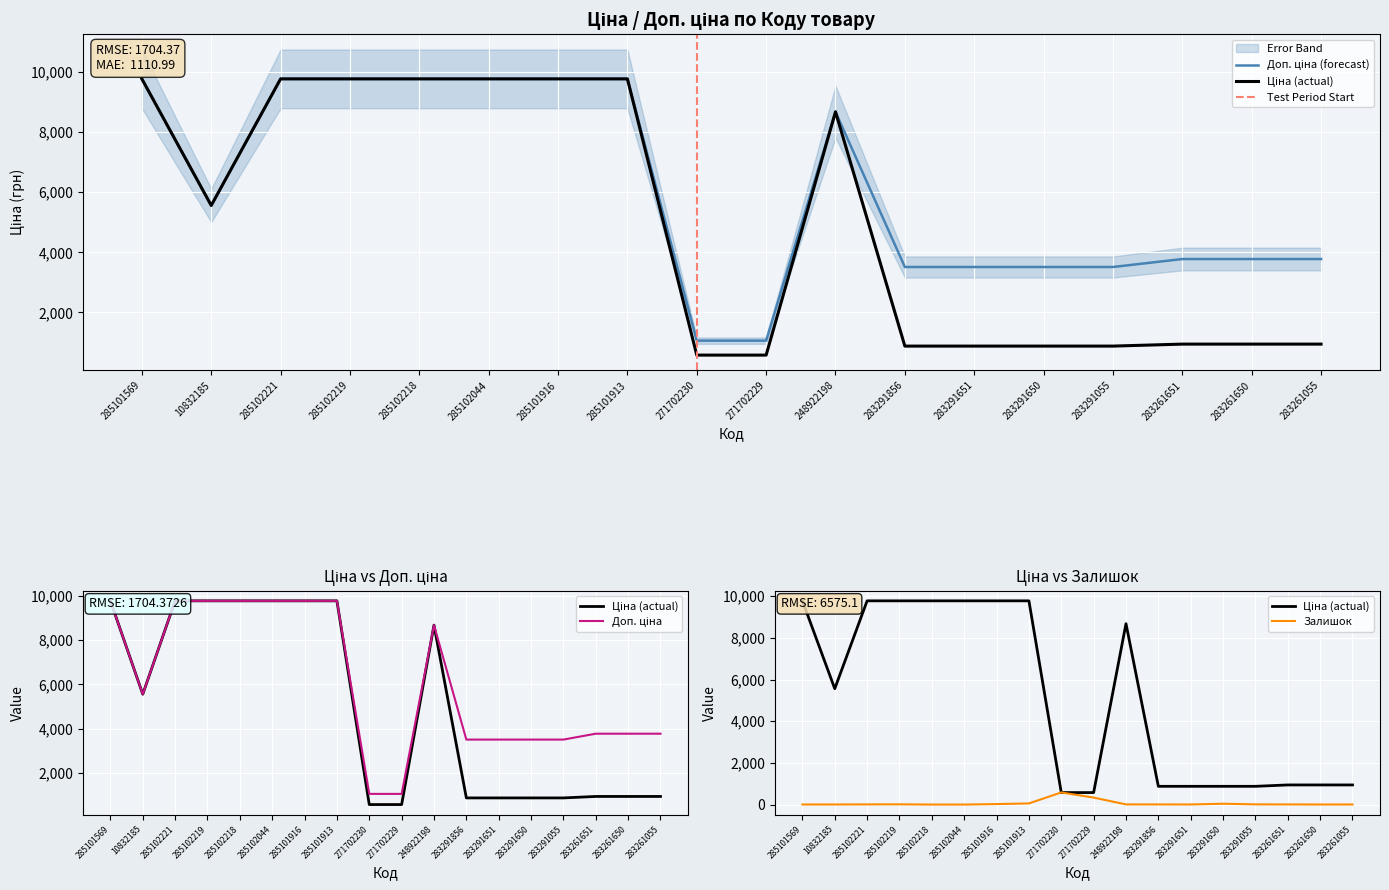

What is the difference between the maximum and minimum values in the Ціна series?

9197.4